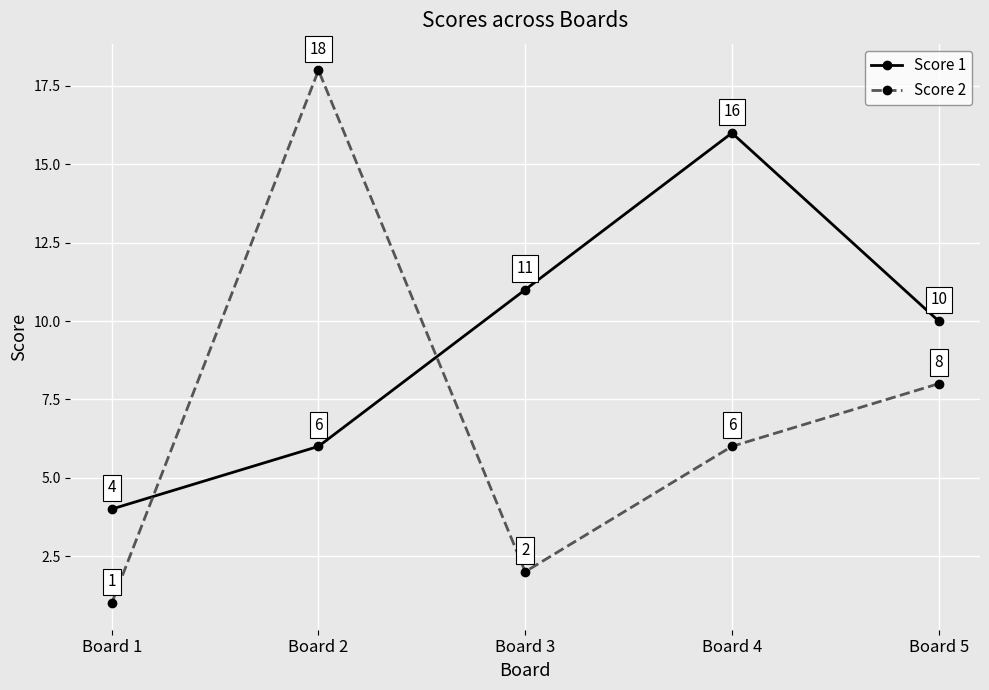

At which label does Score 2 reach its minimum?

Board 1